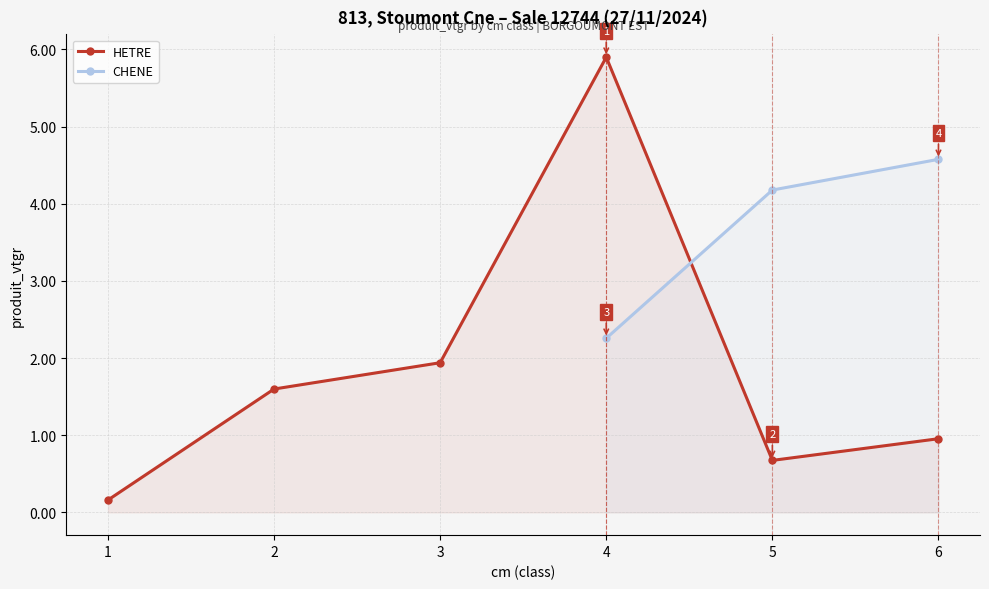

What is the minimum value shown in the chart?

0.2